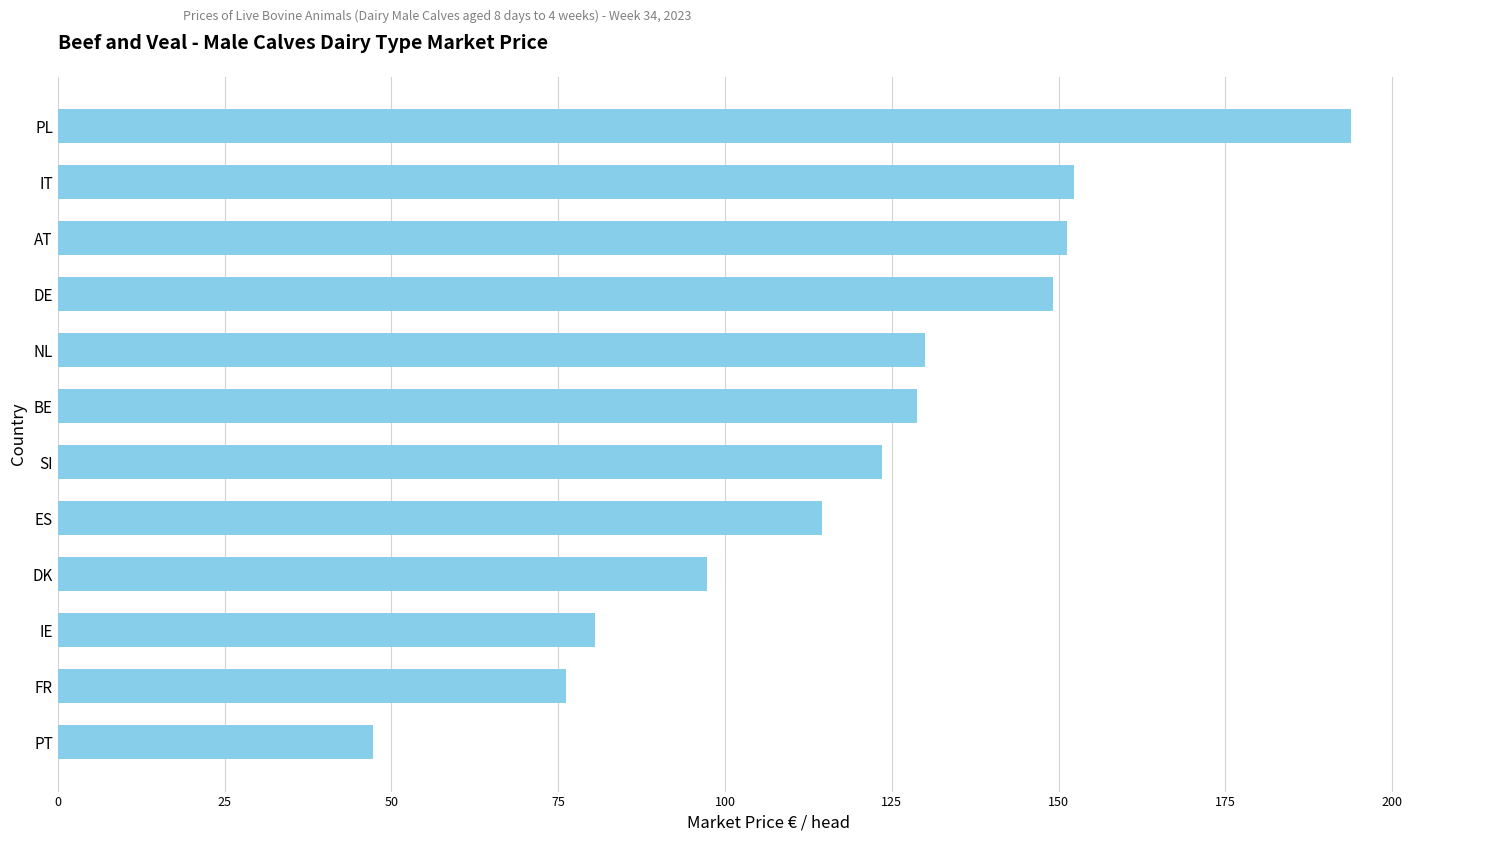

At which category does the chart reach its peak across all series?

PL